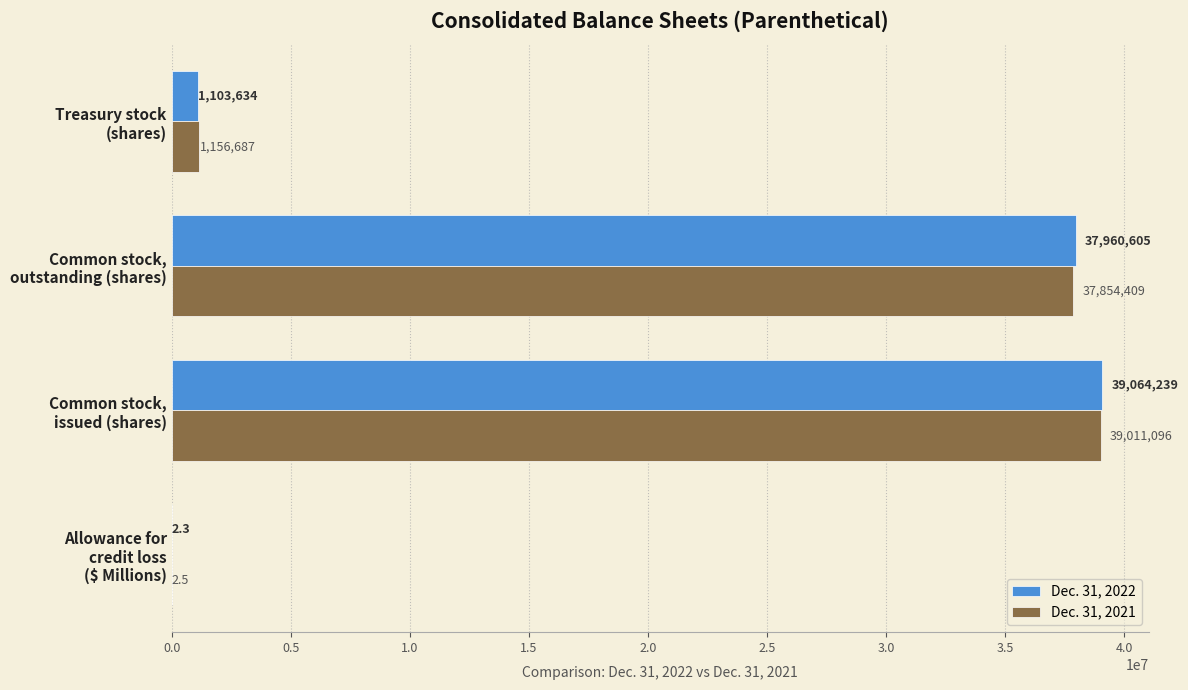

Which series has the largest total across all categories?

Dec. 31, 2022